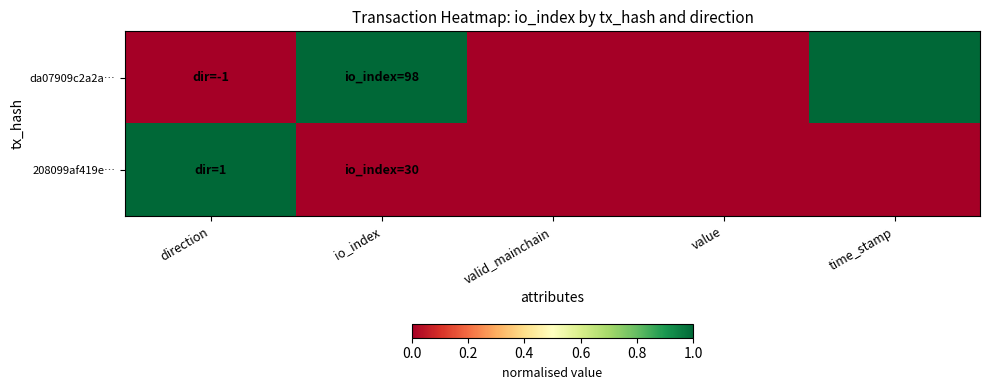

Which series has the largest range (max minus min)?

da07909c2a2a…